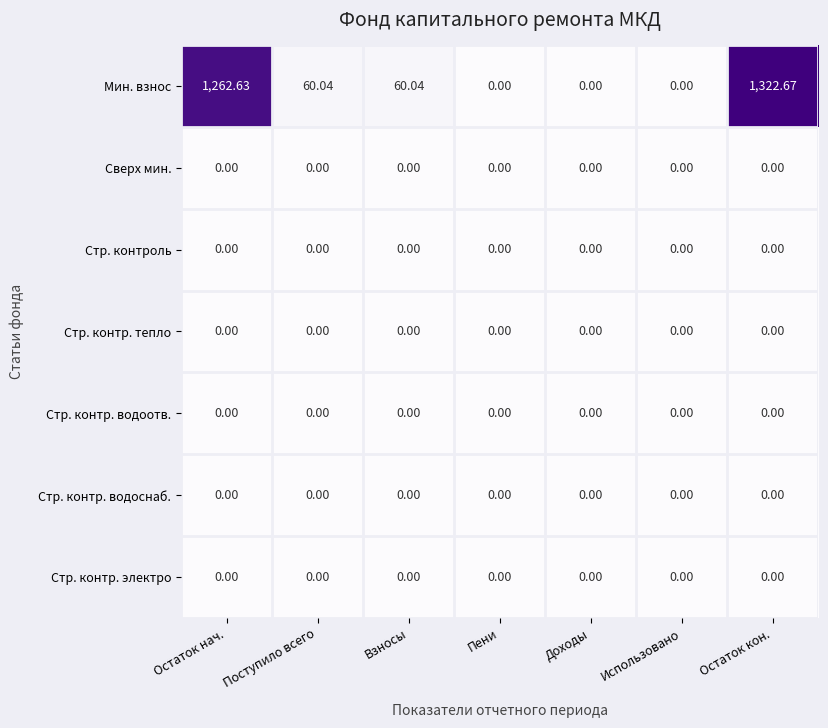

Which series has the largest range (max minus min)?

Мин. взнос